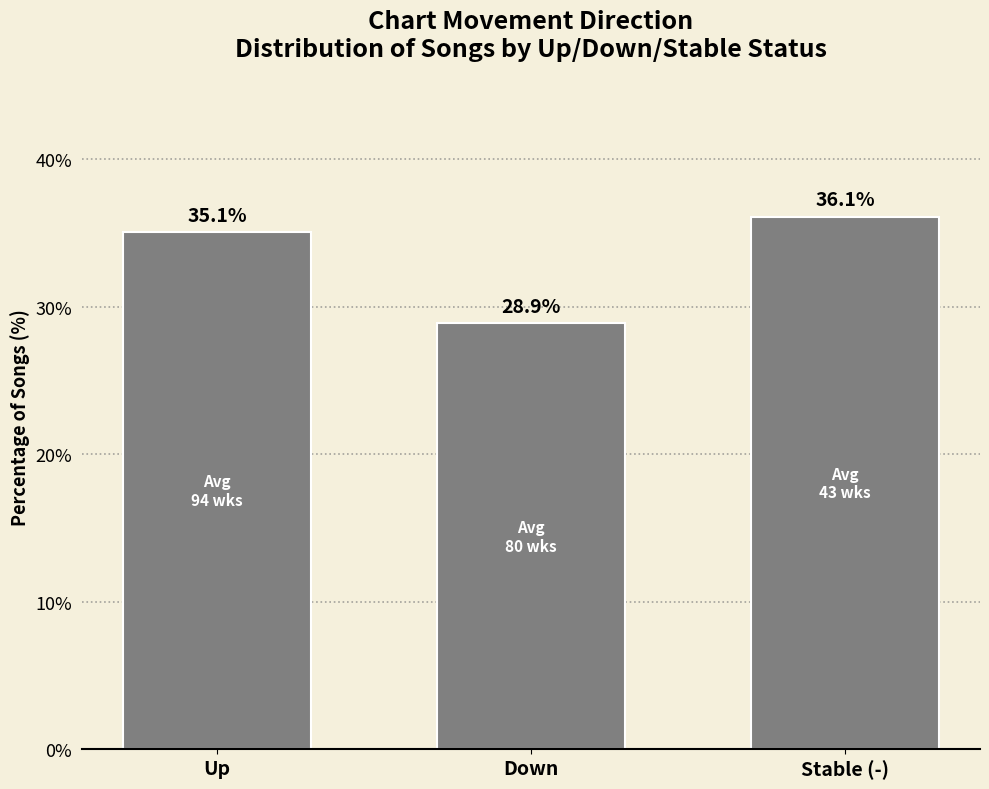

Count the number of values greater than 35.

2